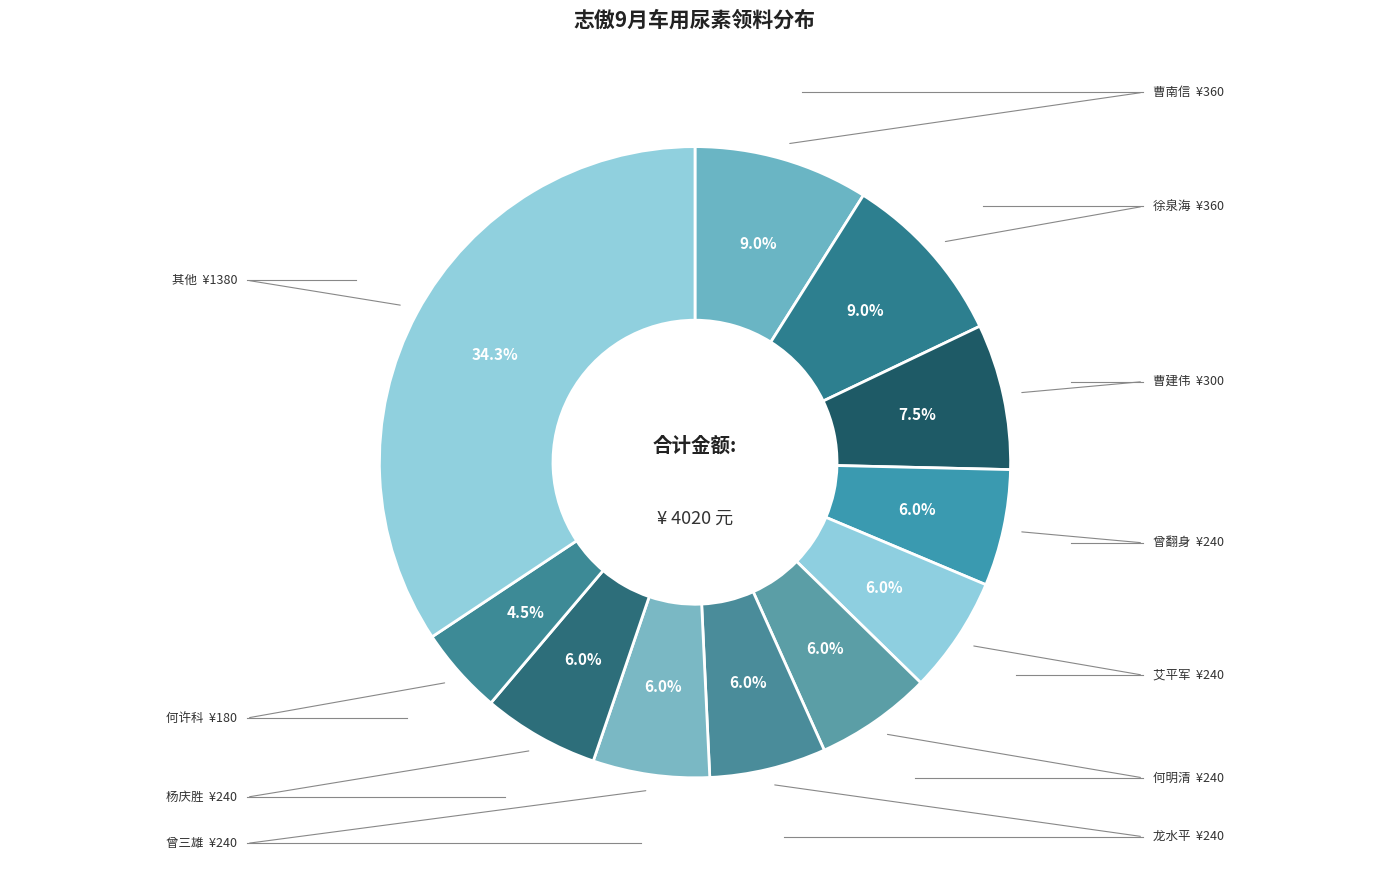

Count the number of slices in the pie.

11